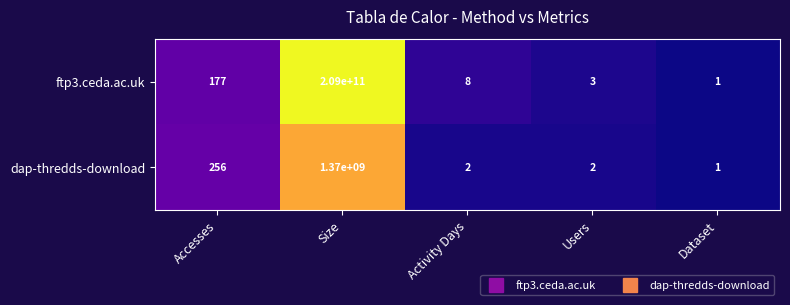

How many distinct data groups are displayed?

2